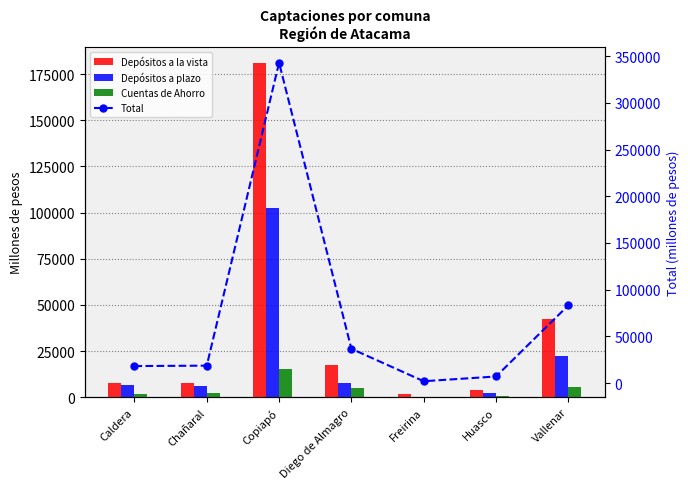

What is the difference between the maximum and second lowest values in the Cuentas de Ahorro series?

14454.9